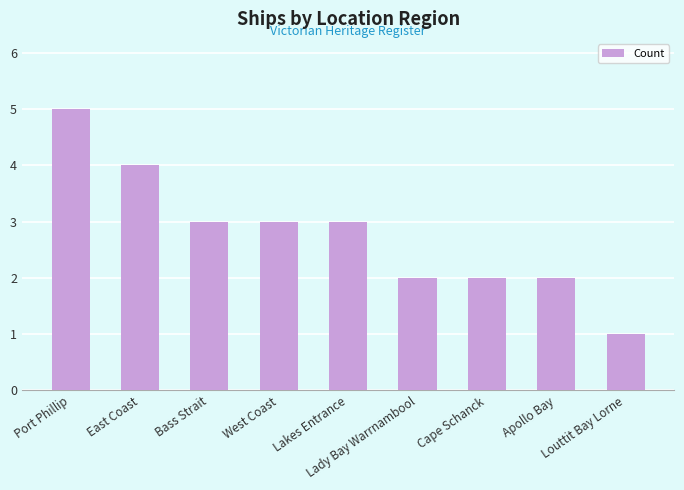

True or false: the data shows 2 at Cape Schanck.

True